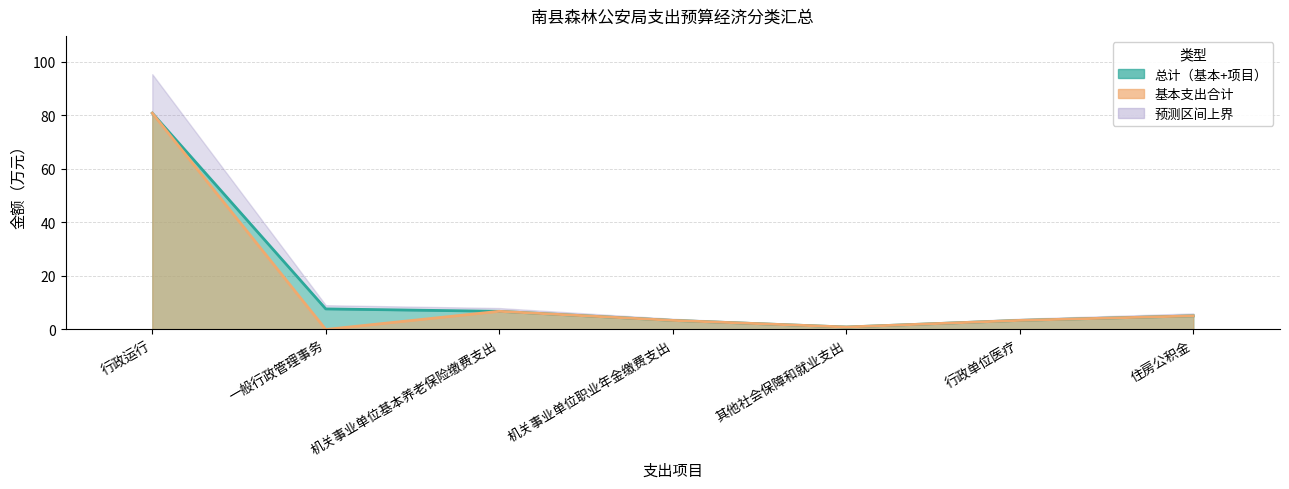

Count the number of categories in the chart.

7